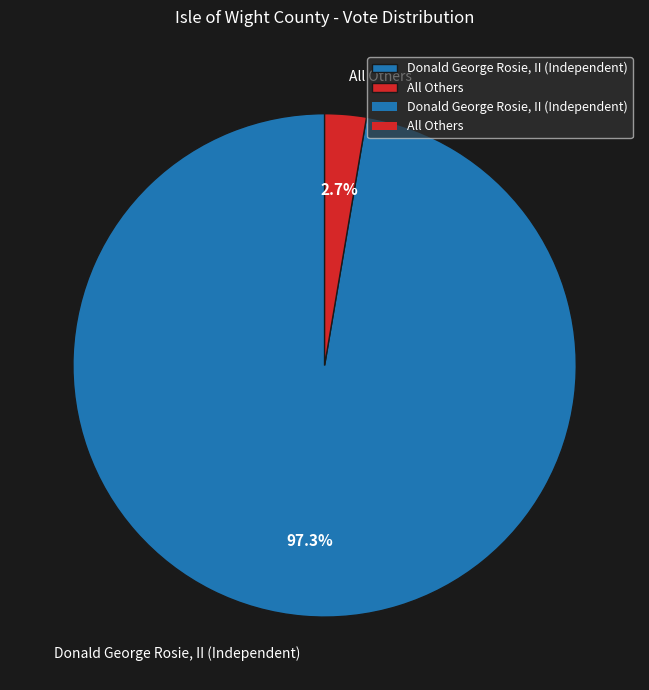

To the nearest percent, what is the difference between the Donald George Rosie, II (Independent) and All Others slice percentages?

95%